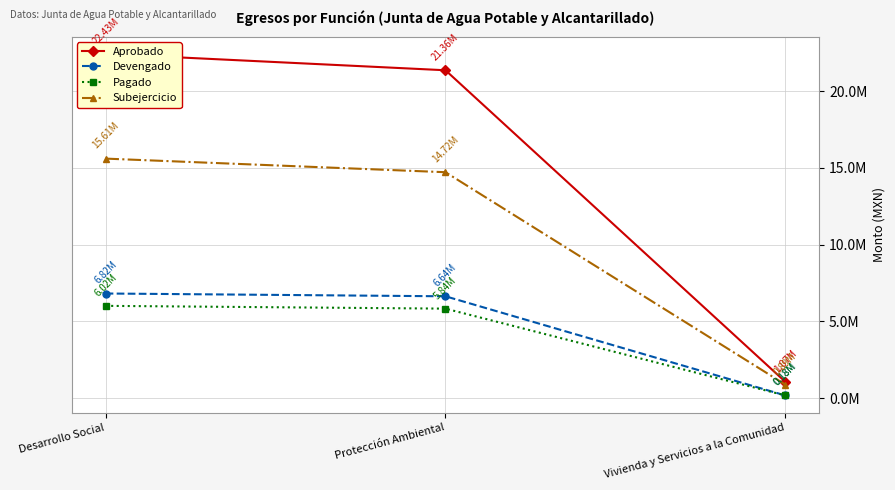

What is the sum of all Subejercicio values?

31219154.6